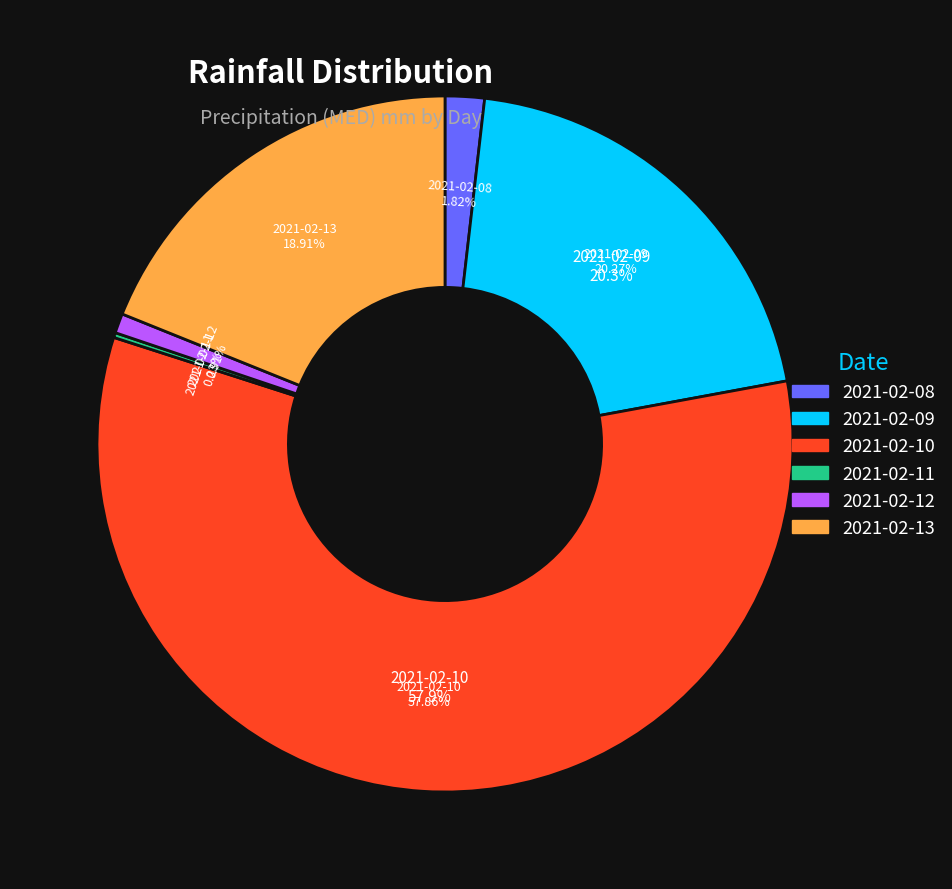

What percentage do 2021-02-10 and 2021-02-08 together represent?

59.7%